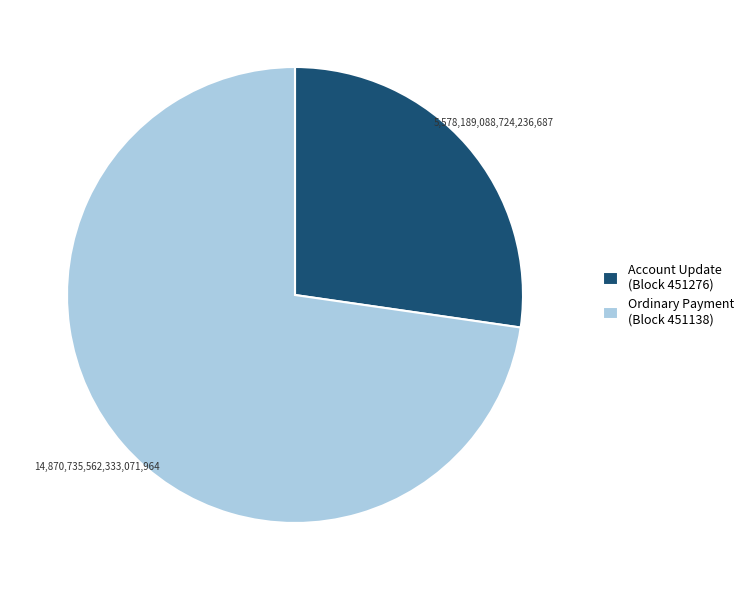

Is there a majority slice in this chart?

Yes